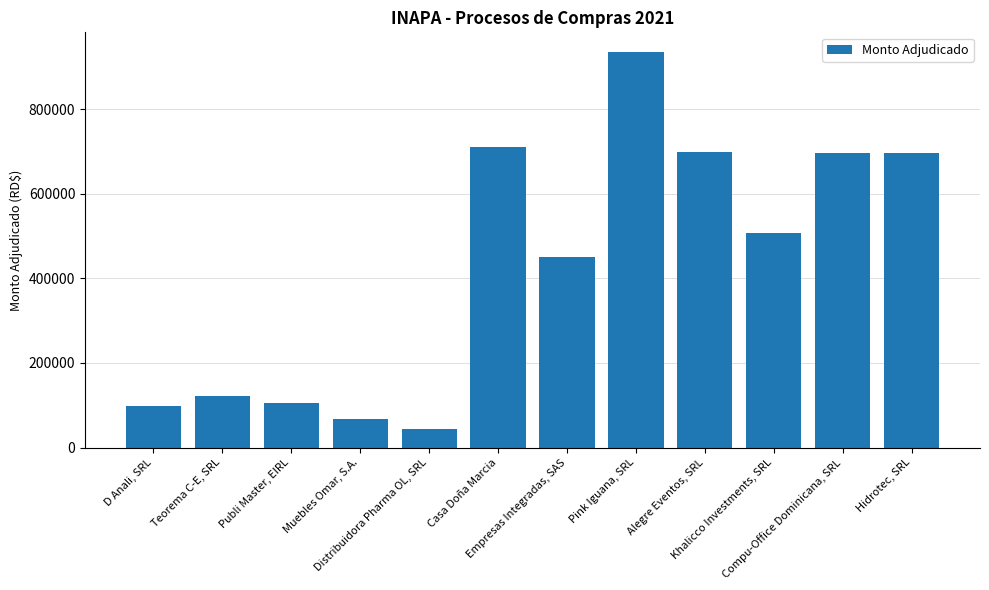

At which label is the value closest to 489046?

Khalicco Investments, SRL